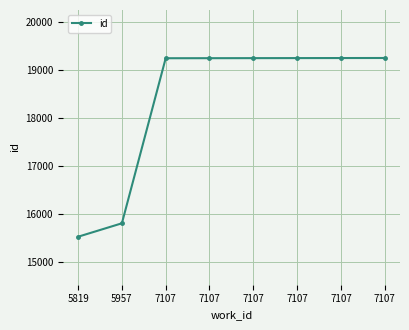

True or false: there are more than 0 points higher than both neighbors.

False